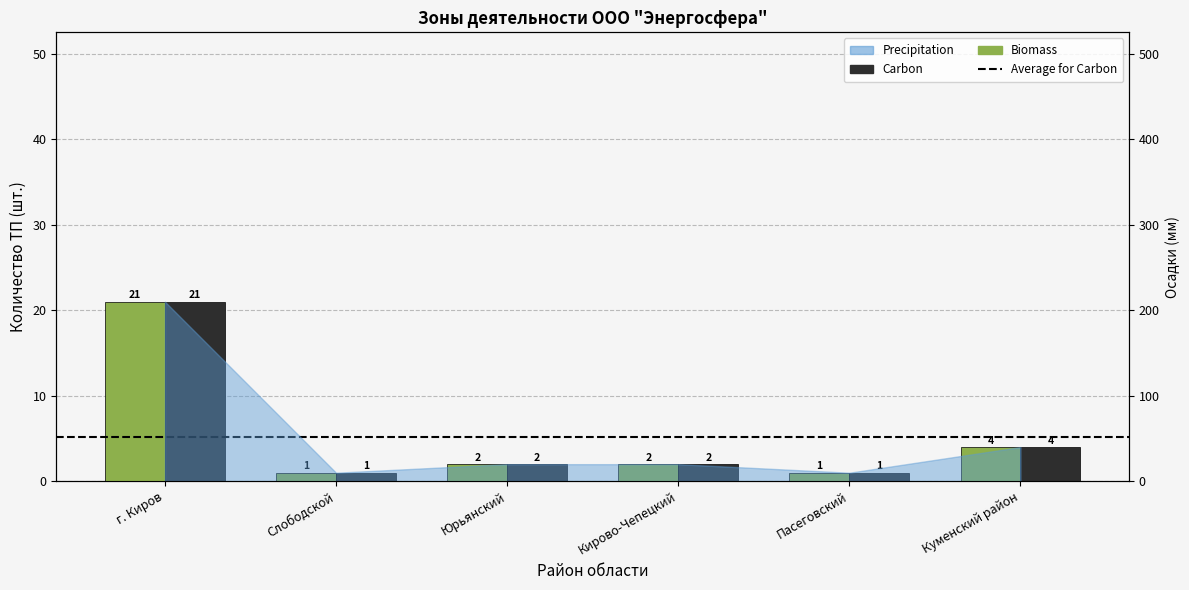

What is the sum of all Carbon values?

31